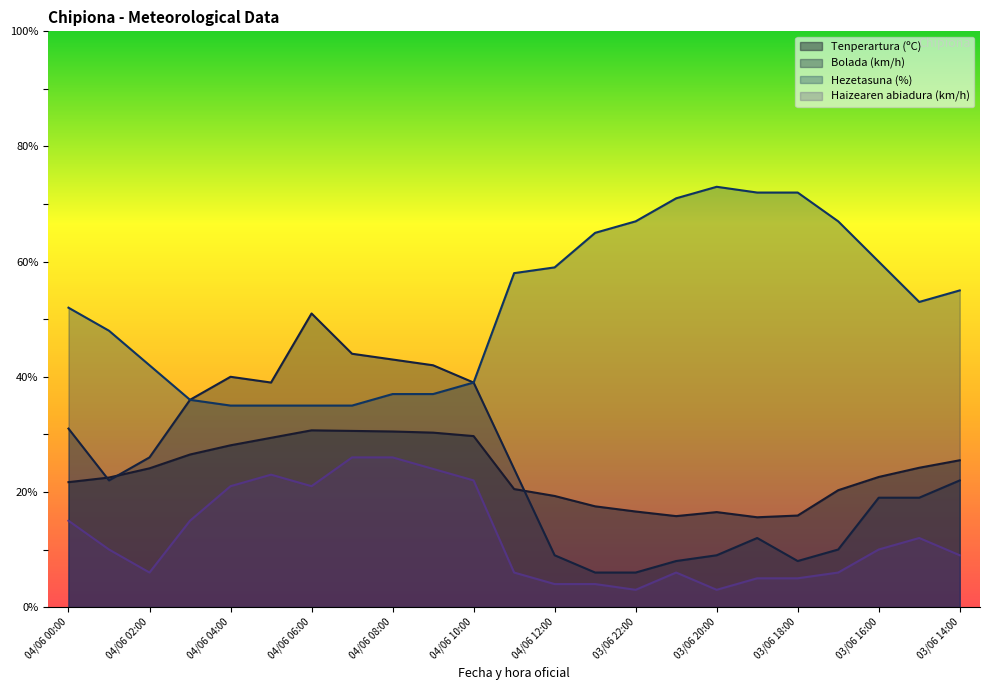

In Haizearen abiadura (km/h), how many points are lower than both neighbors (excluding endpoints)?

4